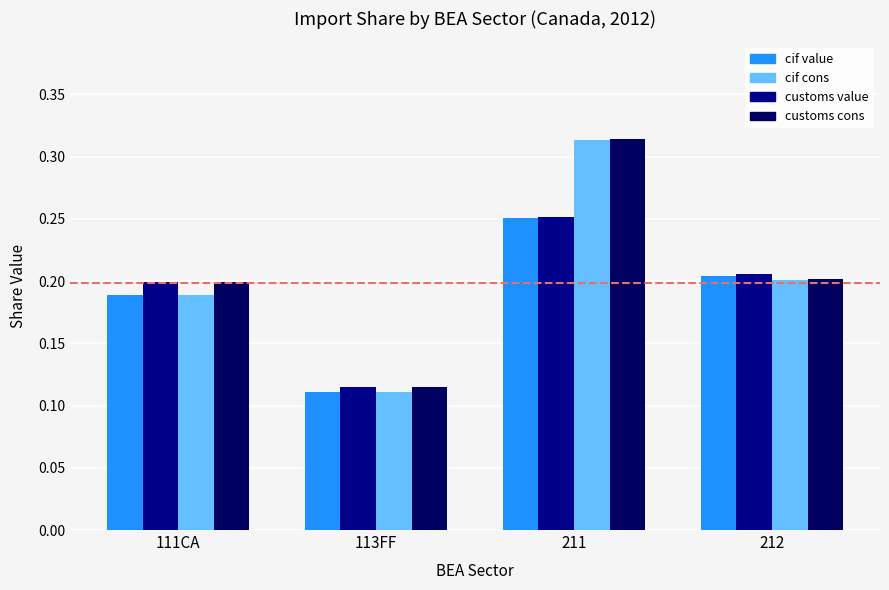

At which category does the chart reach its peak across all series?

211